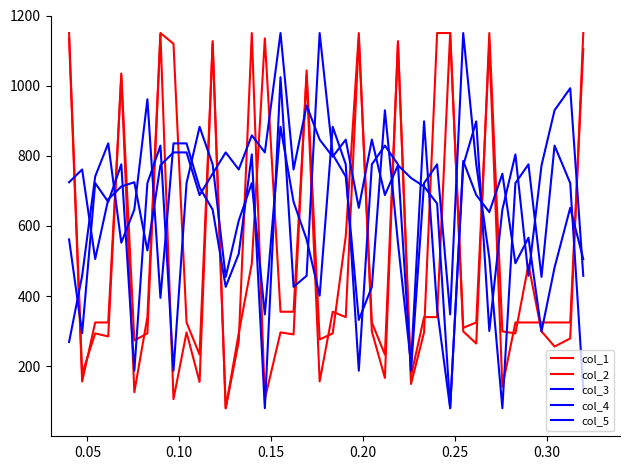

How many lines are shown in the chart?

5